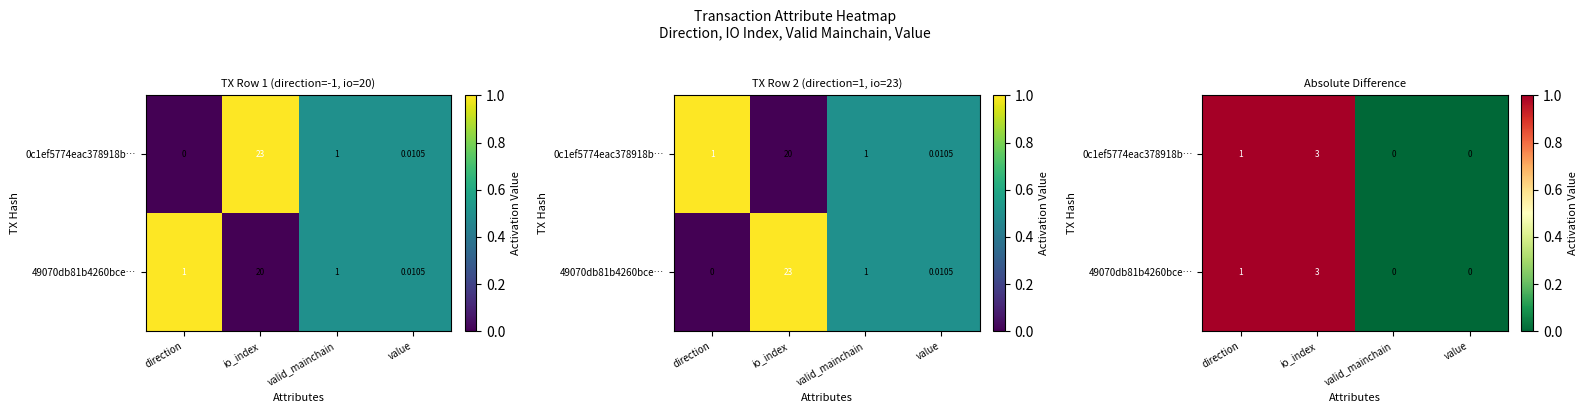

At direction, list the series in order from smallest to largest.

49070db81b4260bce…, 0c1ef5774eac378918b…